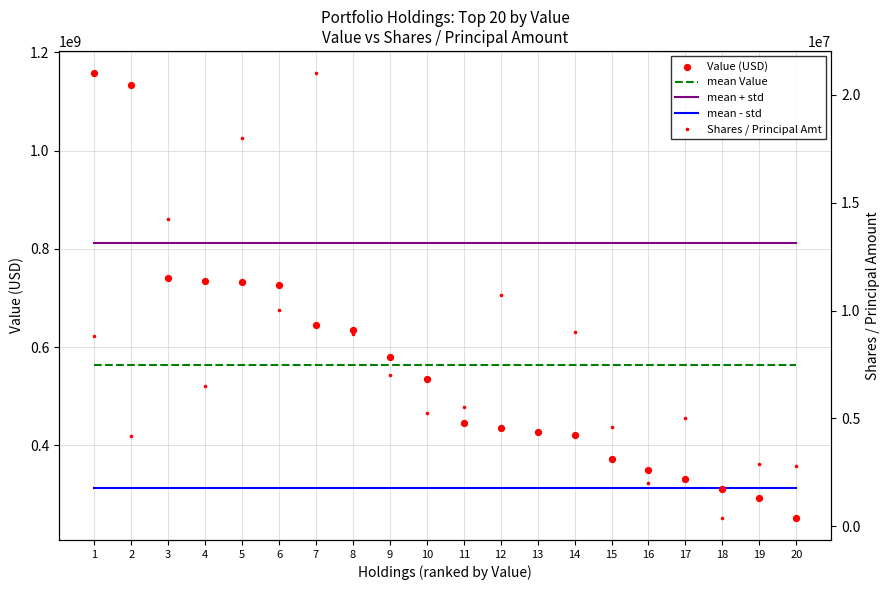

Which series has the largest Y range (max minus min)?

Value (USD)